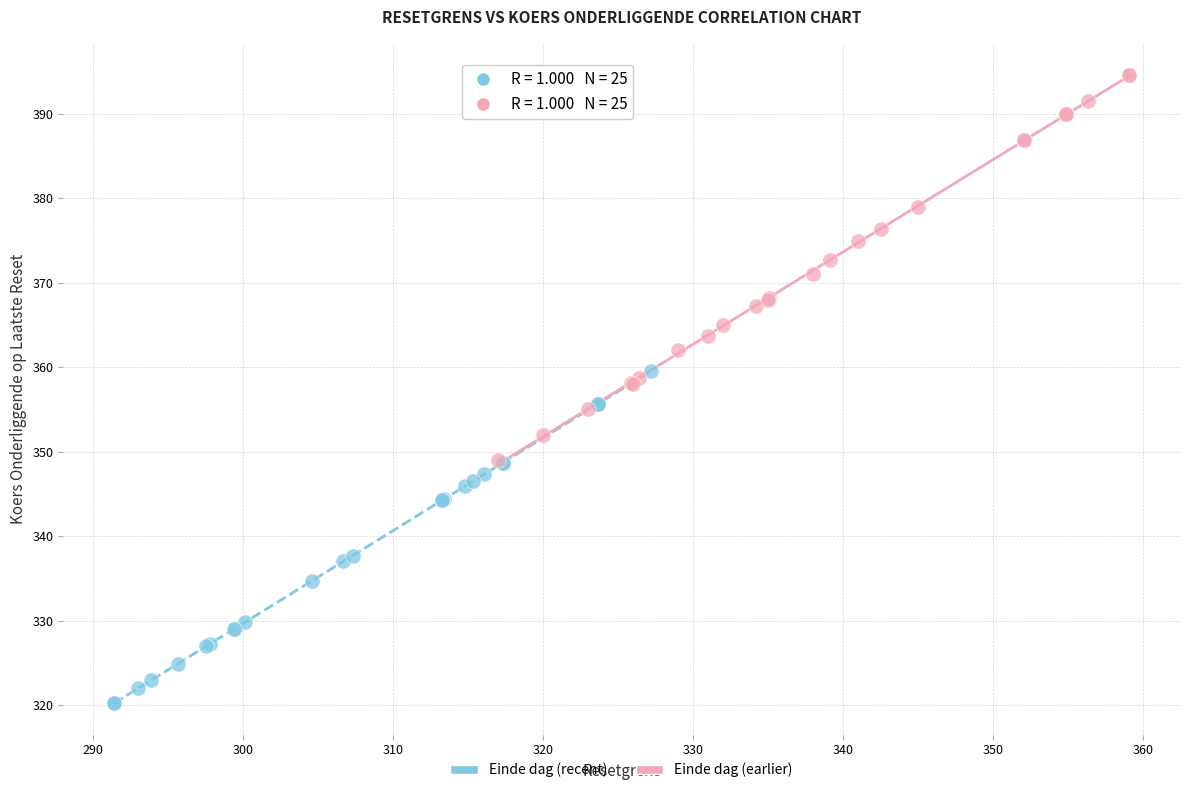

Which series has the widest spread of Y values?

Einde dag (earlier)